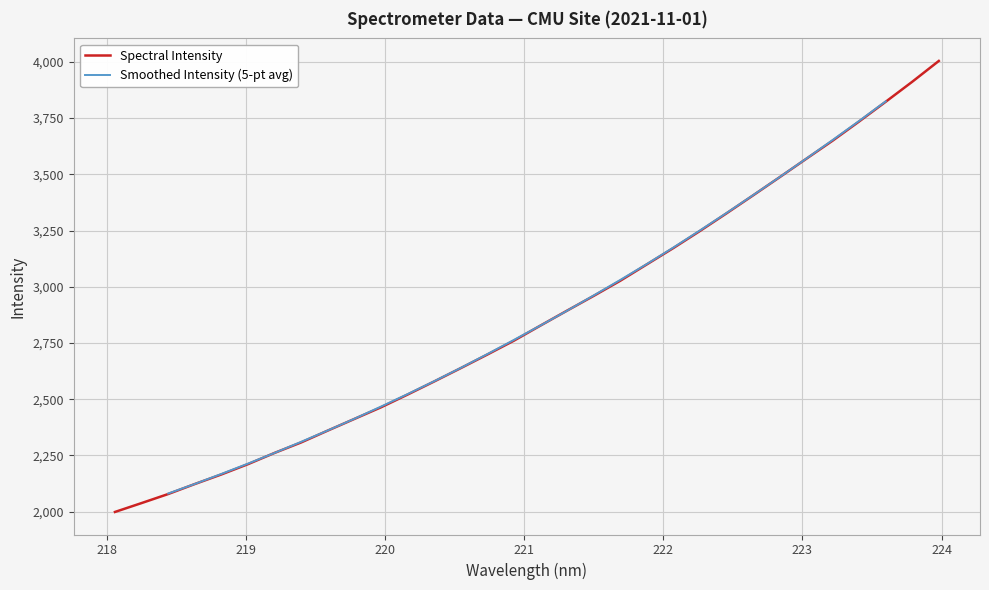

The value at 222.8355 is 3486.7. True or false?

True